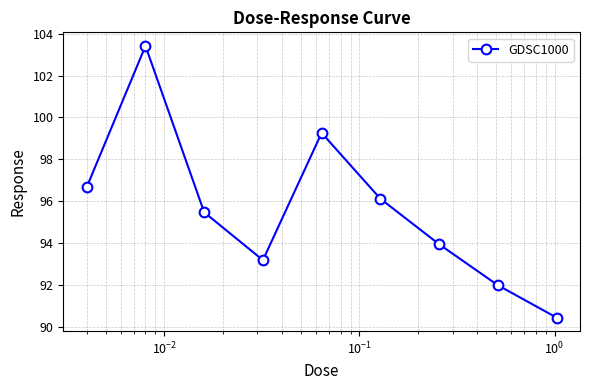

What is the minimum value shown in the chart?

90.4